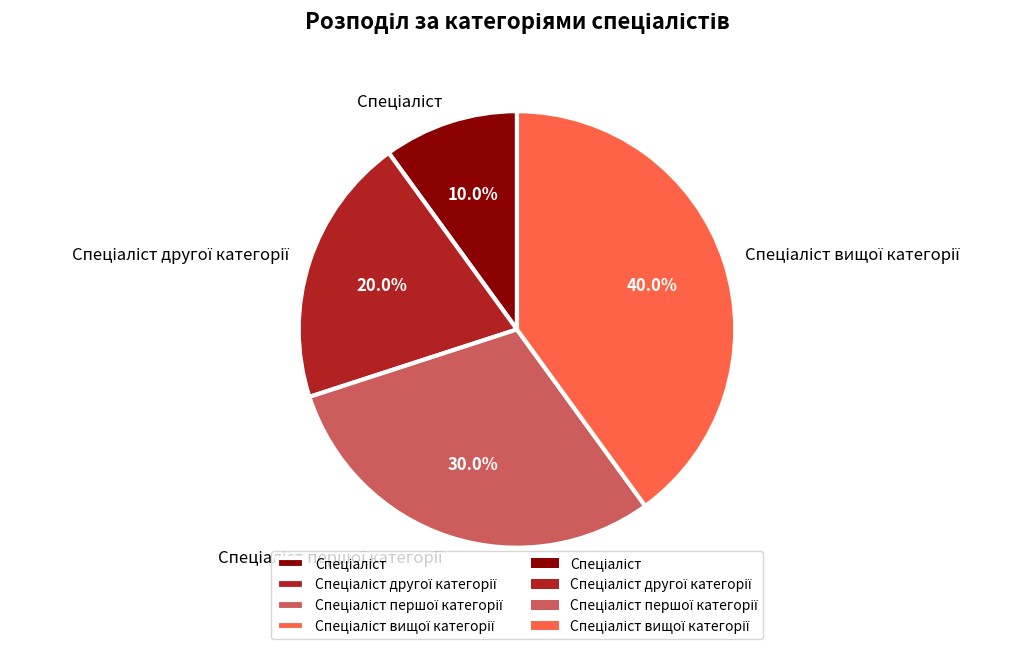

Does any single category account for the majority?

No